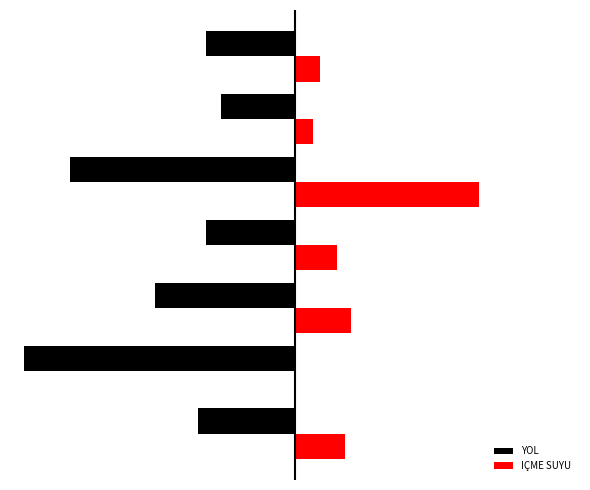

What are all the series names shown in the legend?

YOL, IÇME SUYU